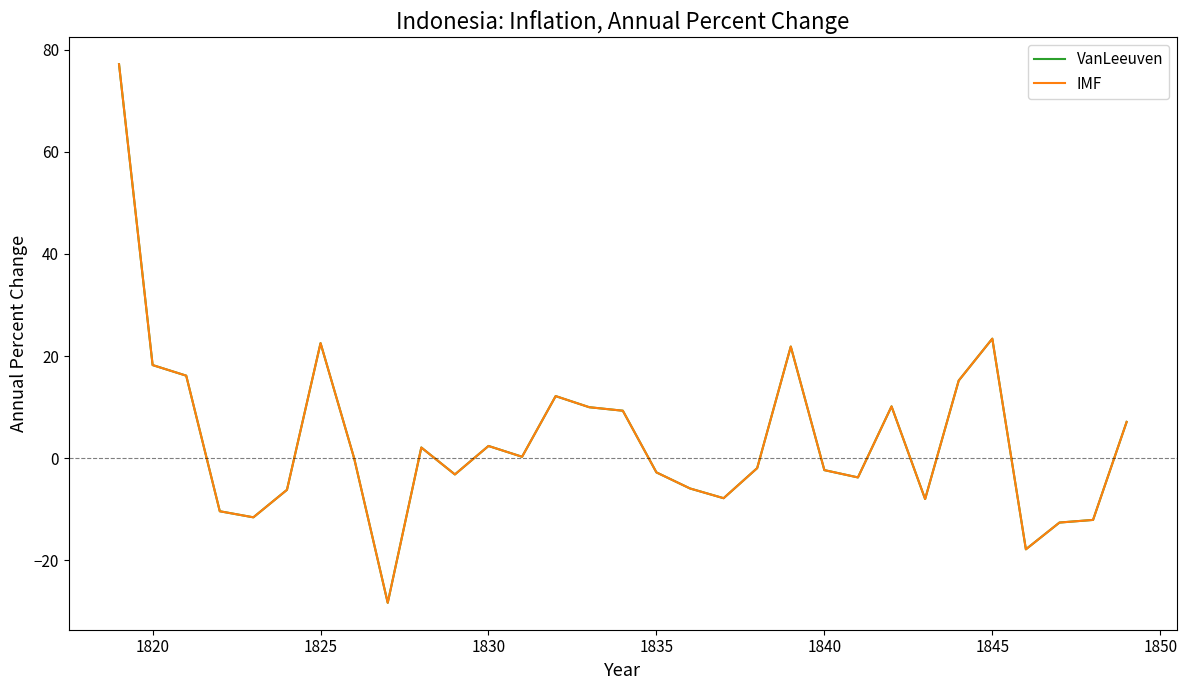

How many interior local peaks does the IMF series have?

7